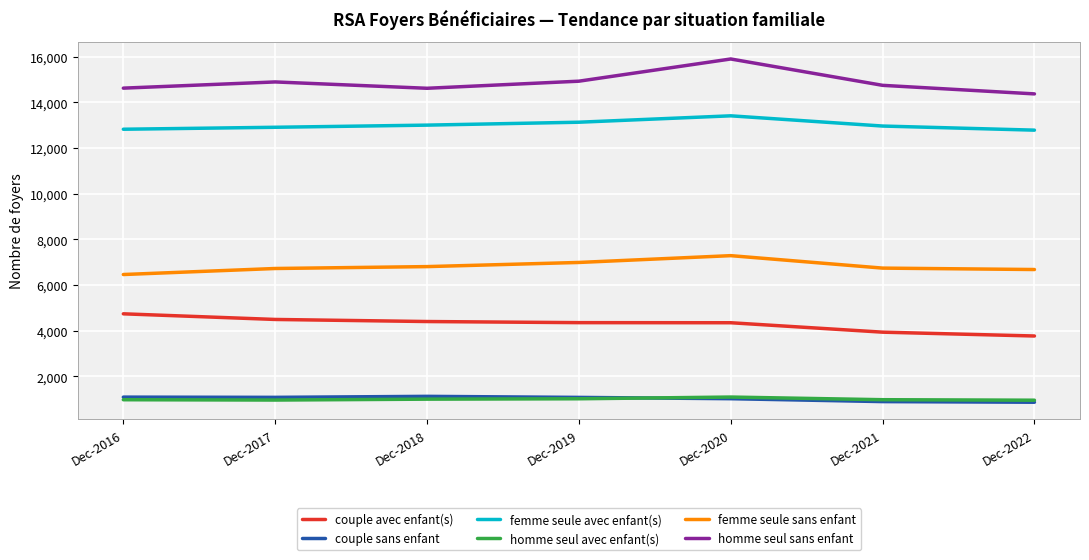

At which category does the chart reach its peak across all series?

Dec-2020